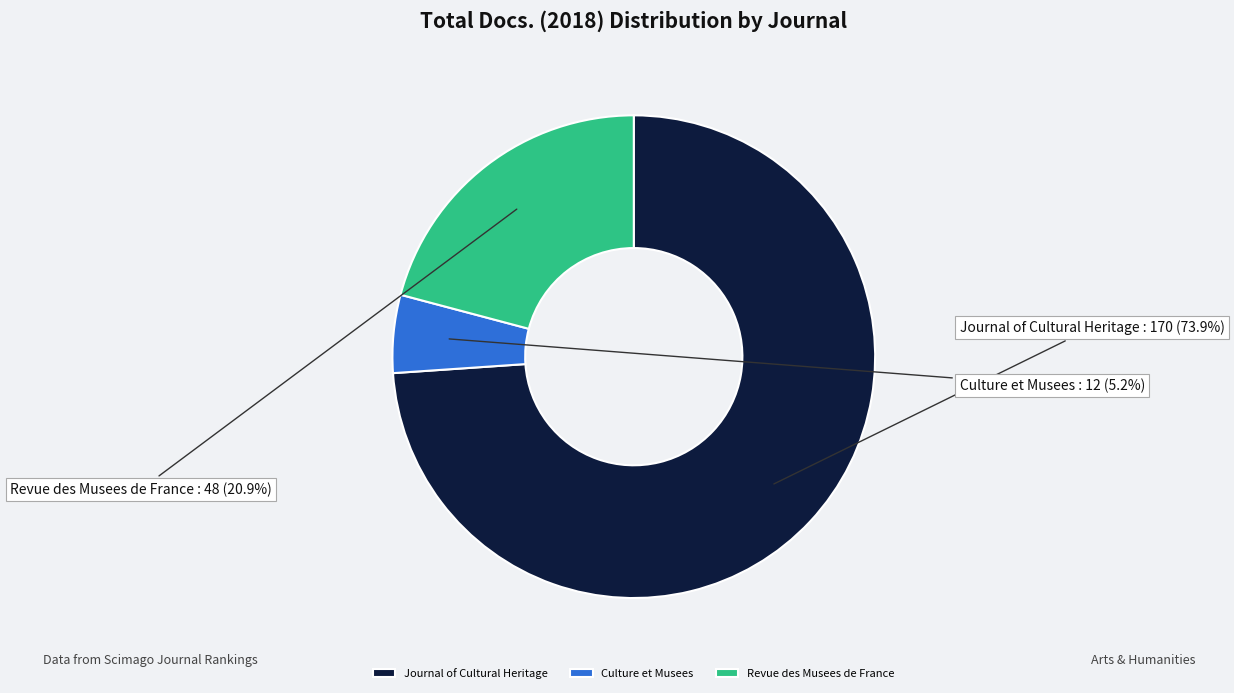

What percentage is the Journal of Cultural Heritage slice, to the nearest percent?

74%